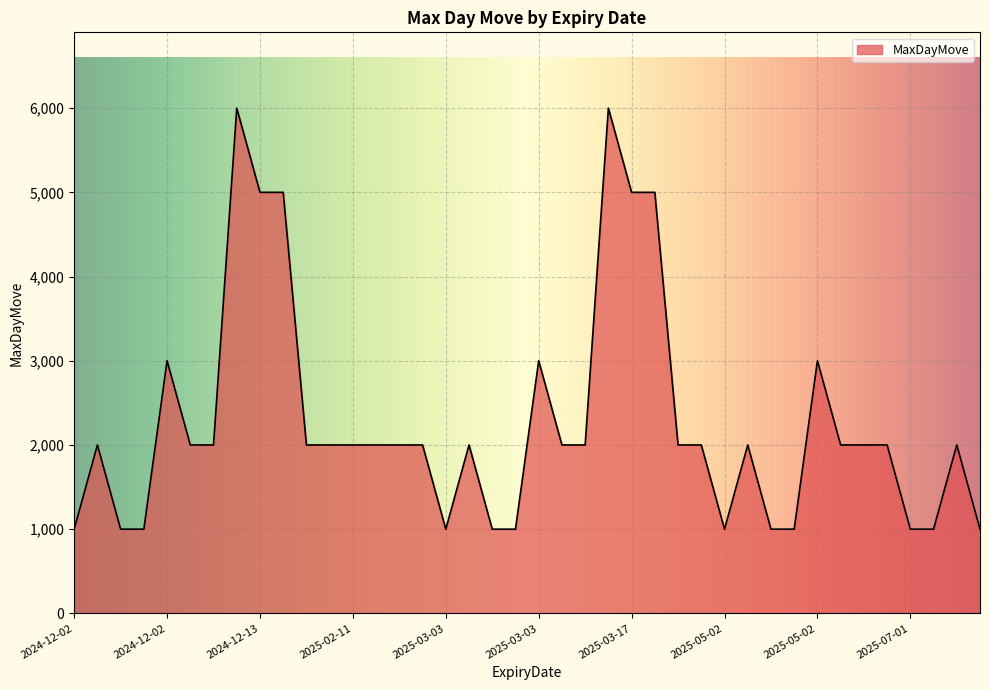

What is the smallest value displayed?

1000